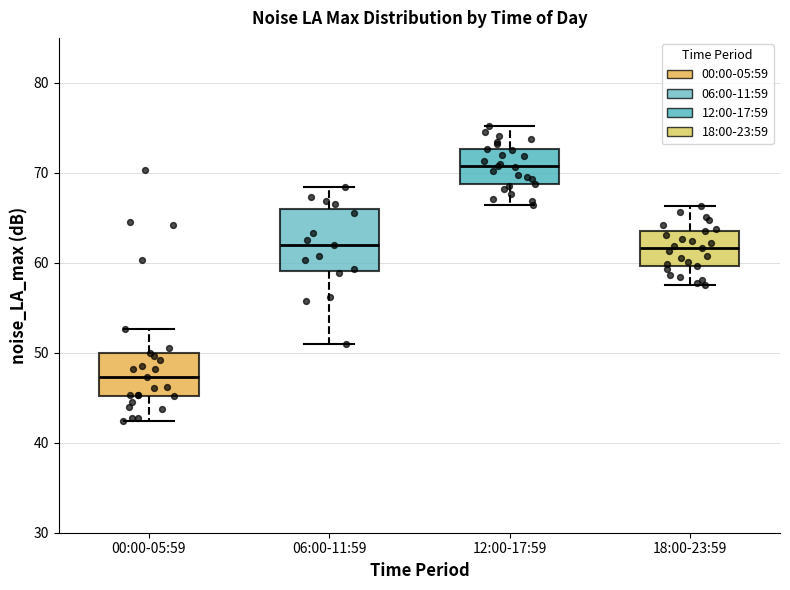

Comparing the boxes themselves (not the whiskers), which one is the tallest?

06:00-11:59